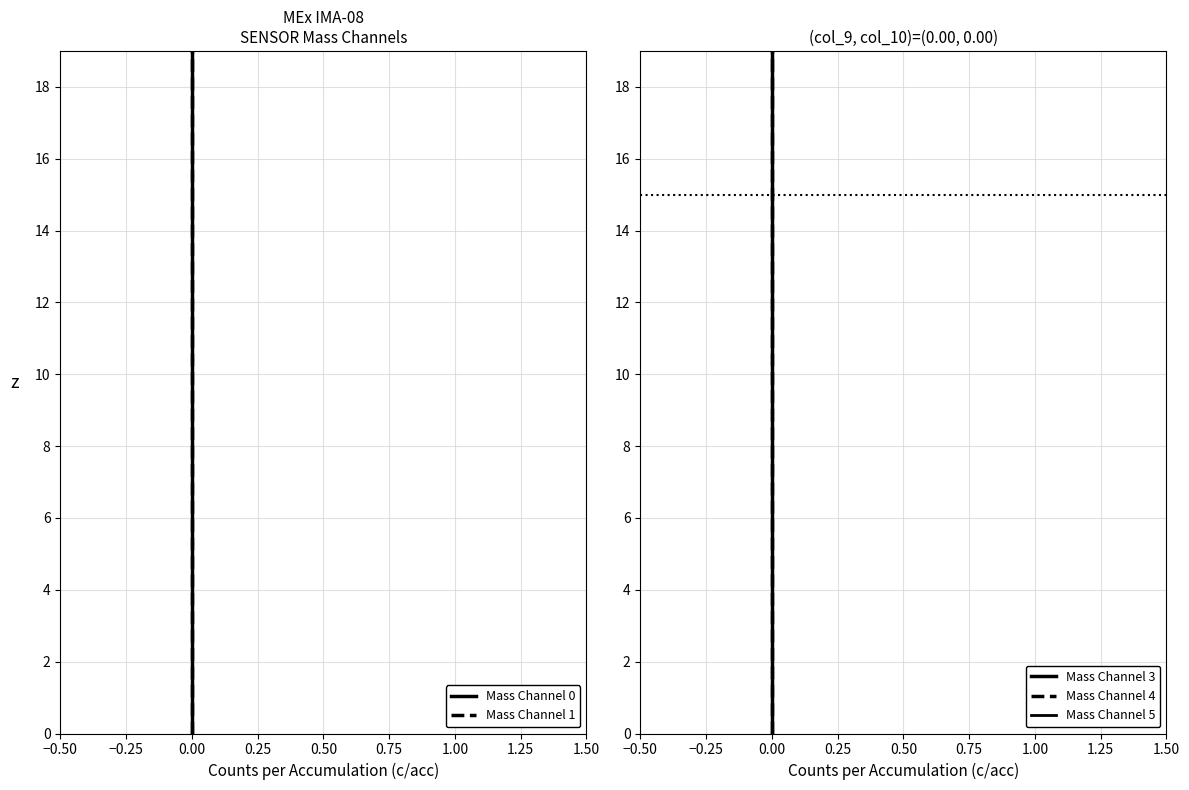

What is the value of the Mass Channel 5 point at the 15th from the left?

14